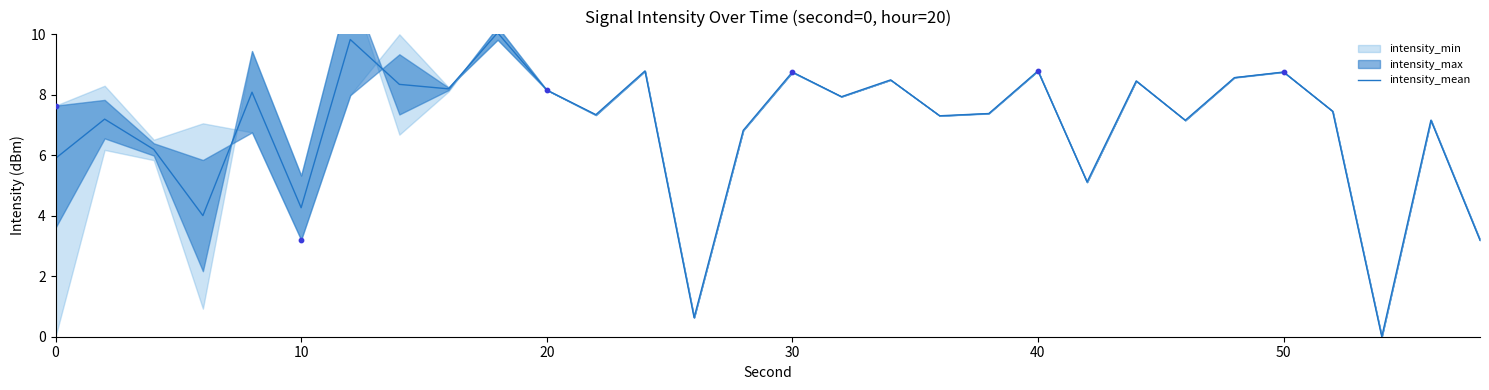

The intensity_mean series shows 14.9 at 30. True or false?

False